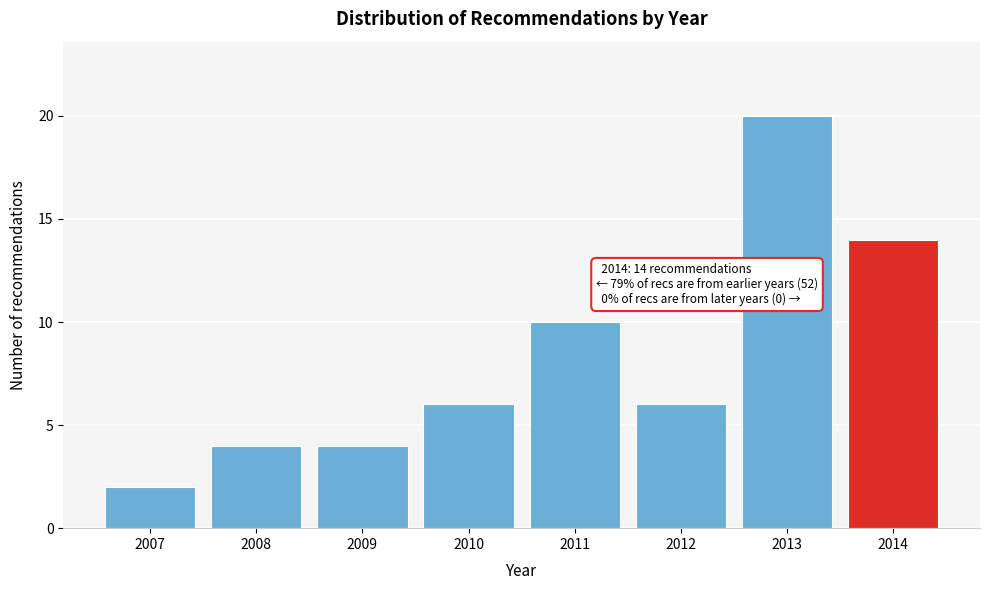

Reading left to right, extract all data points from this chart.

2	4	4	6	10	6	20	14